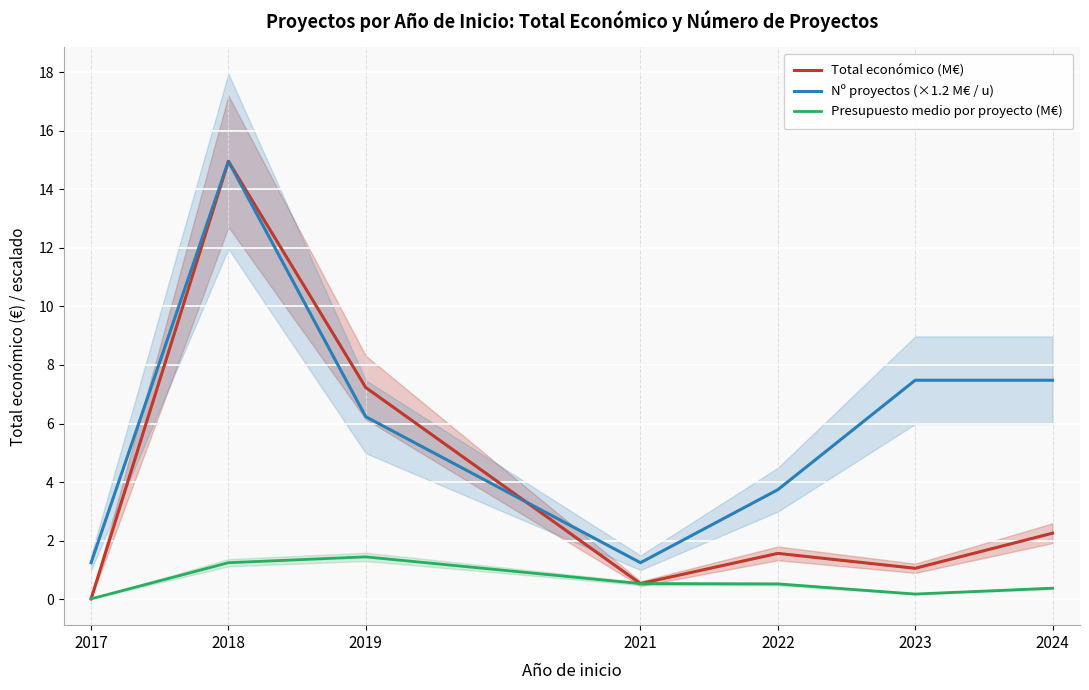

What is the average value of the Presupuesto medio por proyecto (M€) series?

0.6